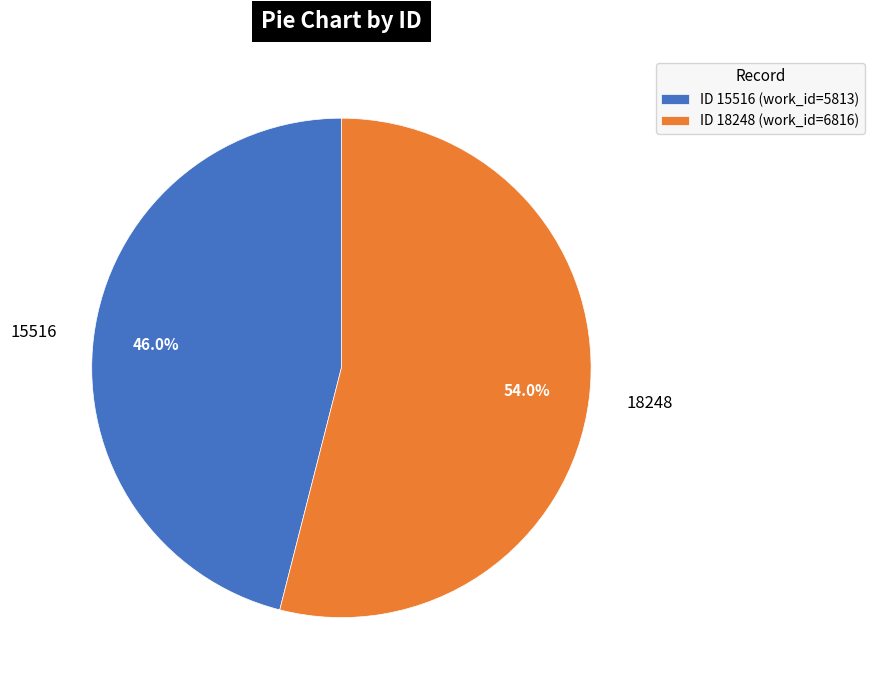

True or false: 15516 accounts for 46% of the total.

True